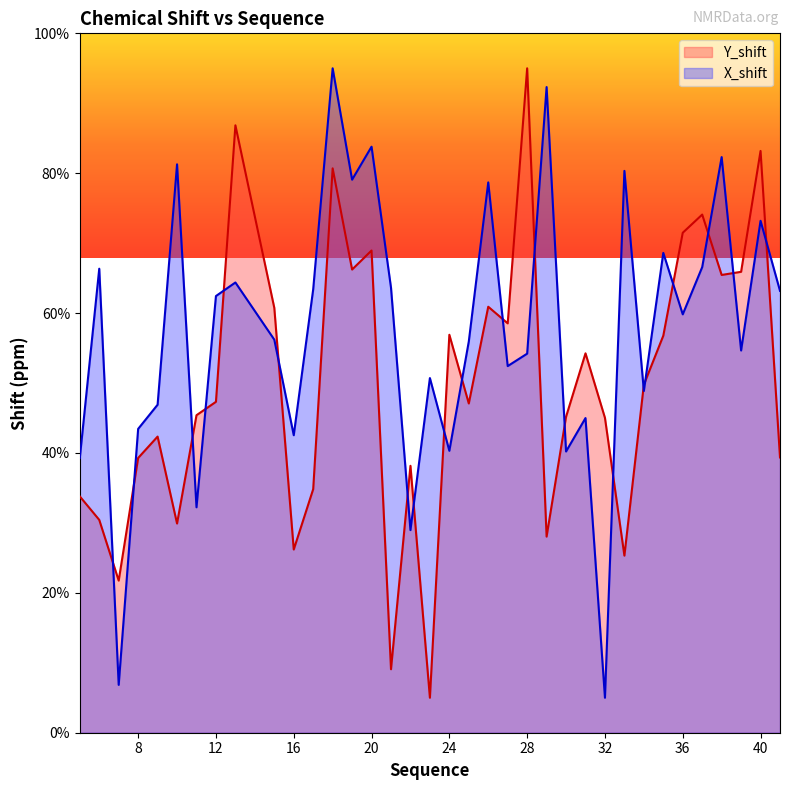

The Y_shift series shows 7.0 at 7. True or false?

False